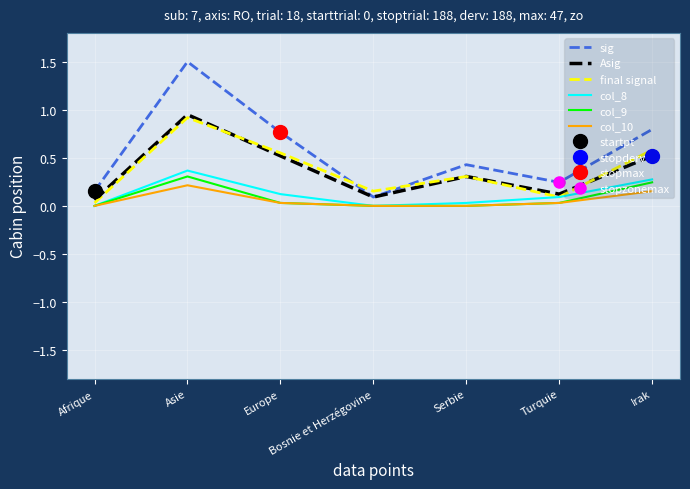

Does the chart display data point markers on the line(s)?

No